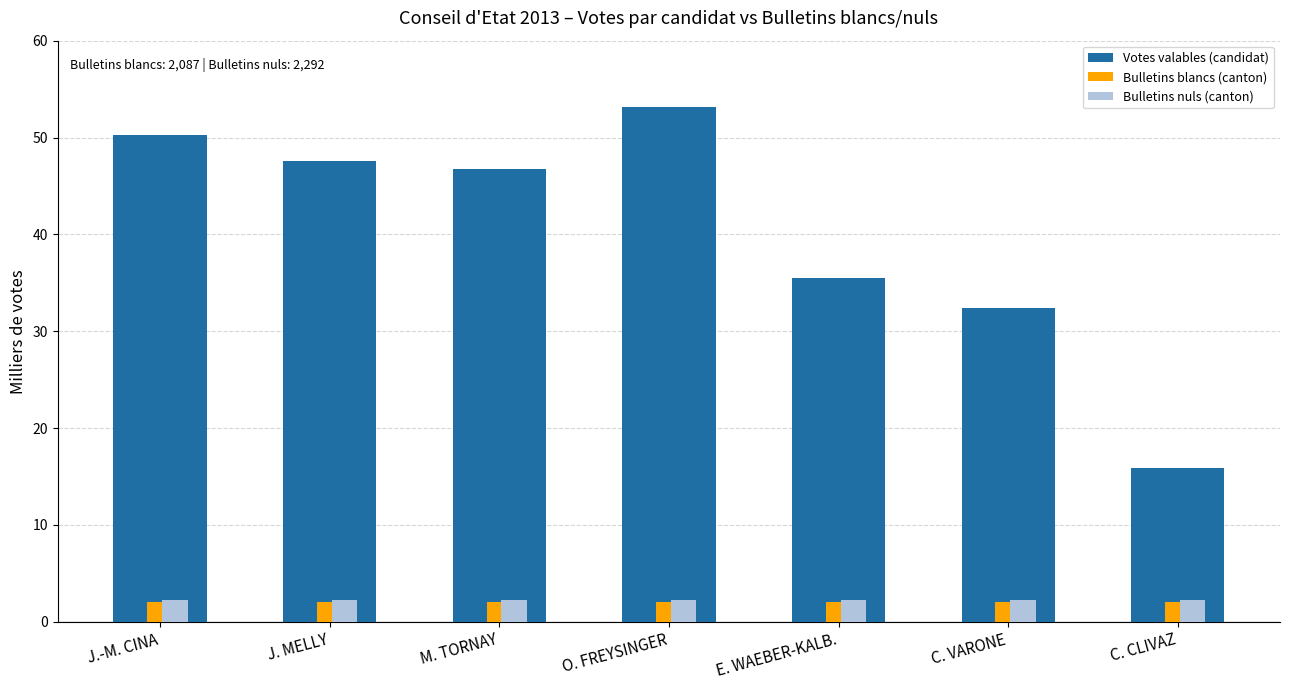

Which series has the largest total across all categories?

Votes valables (candidat)